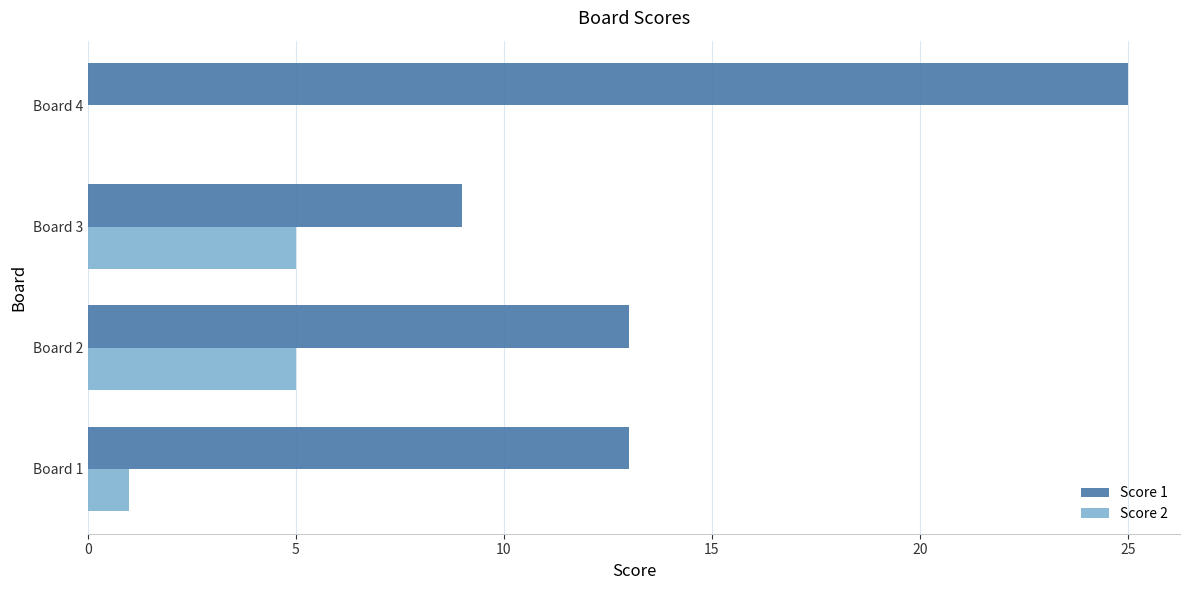

What is the maximum value shown in the chart?

25